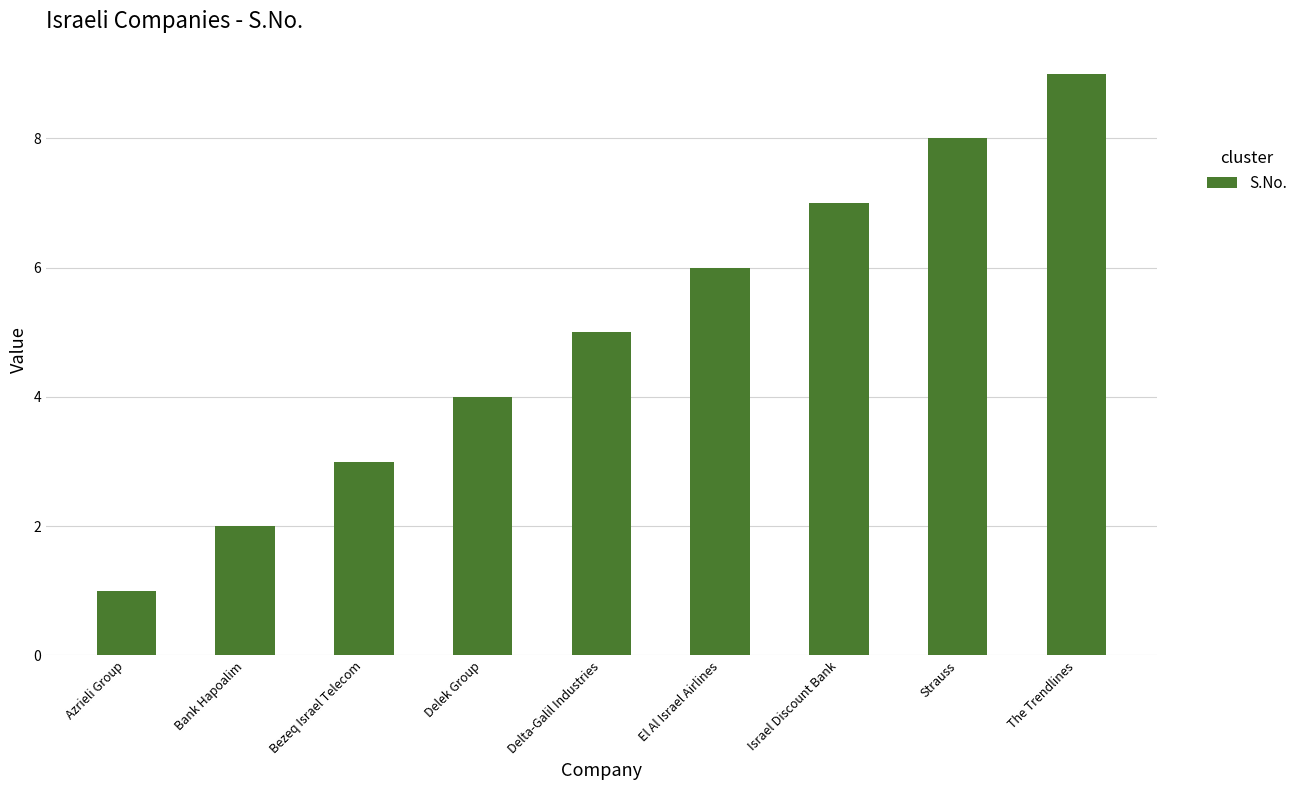

How many categories are shown in the chart?

9